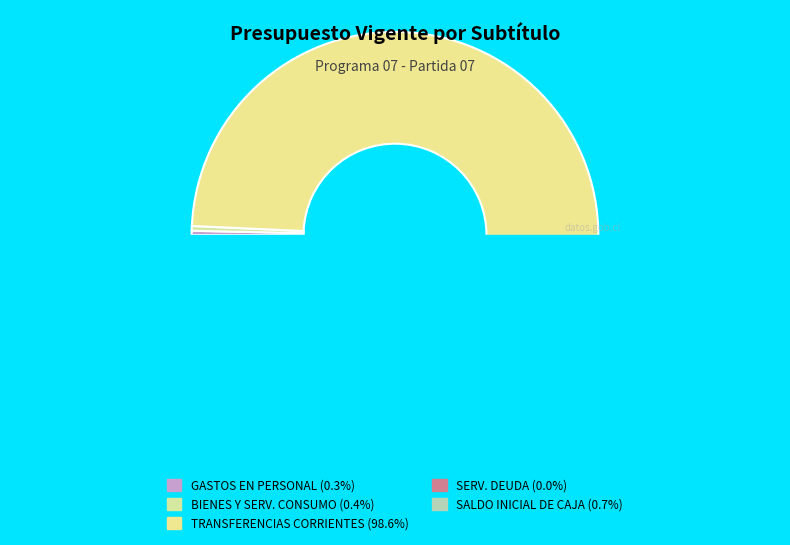

What is the change in value from GASTOS EN PERSONAL to TRANSFERENCIAS CORRIENTES?

+142272559